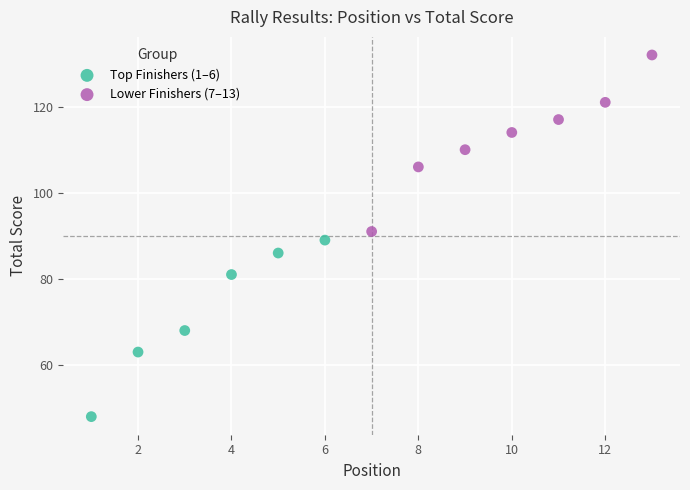

Which series contains the lowest Y value?

Top Finishers (1–6)